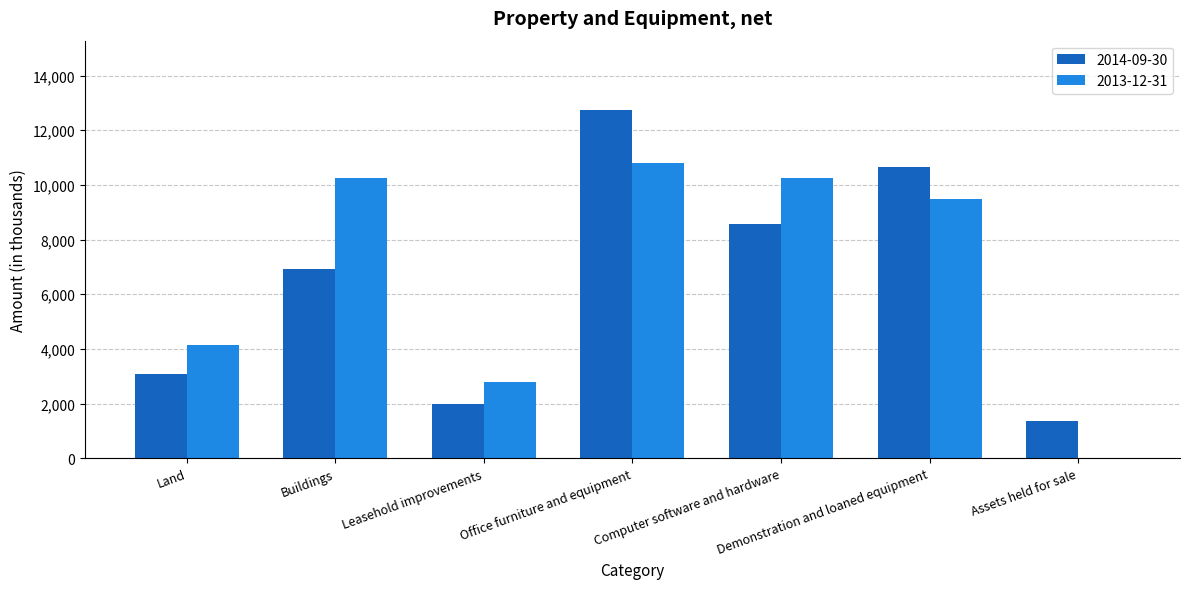

What is the total value across all series at Office furniture and equipment?

23553